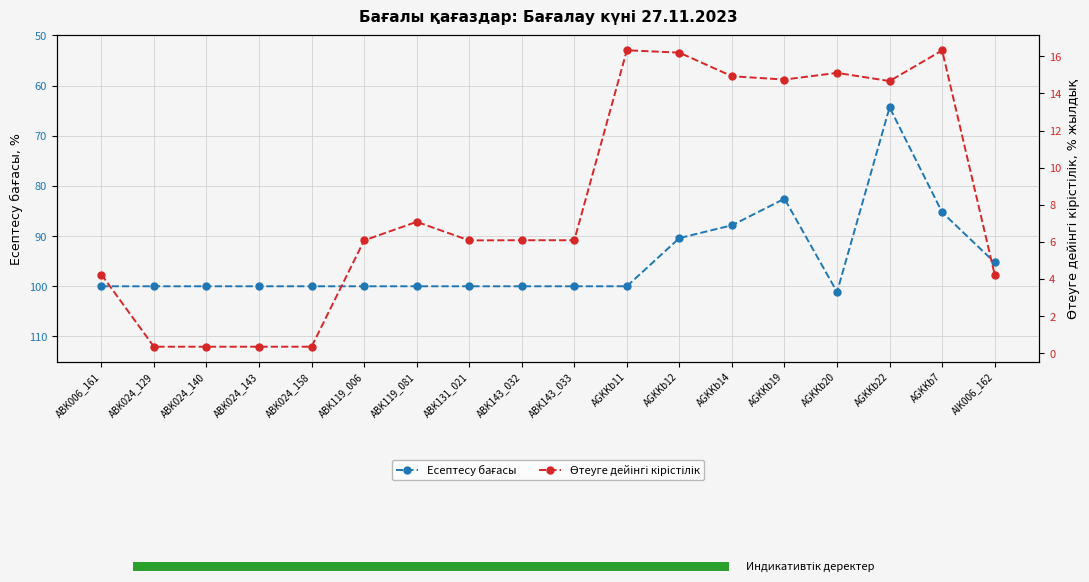

At which label does Есептесу бағасы first exceed 100?

AGKKb20